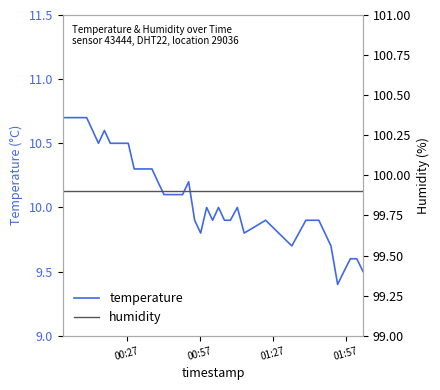

What is the difference between the second highest and minimum values in the temperature series?

1.3